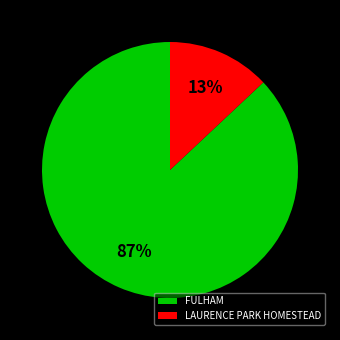

Between LAURENCE PARK HOMESTEAD and FULHAM, which is larger?

FULHAM